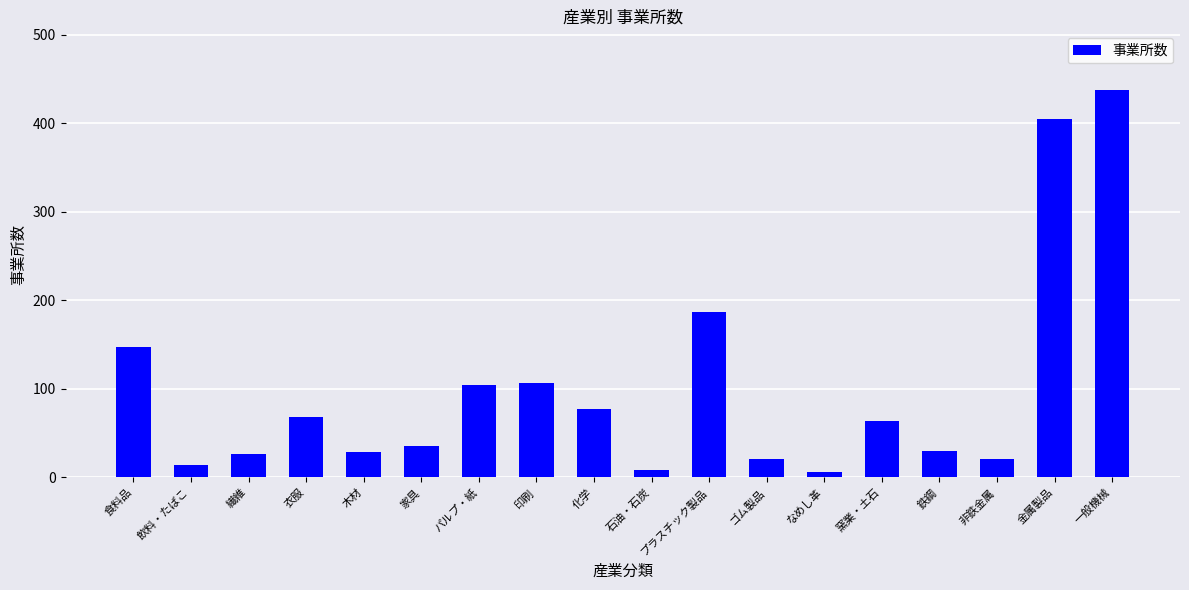

The chart shows a value of 58 at 食料品. True or false?

False